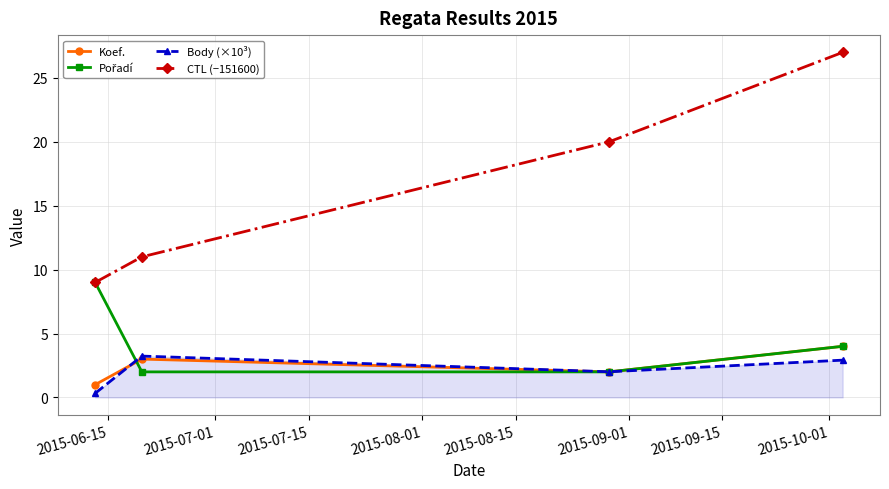

What is the greatest value displayed?

27.0